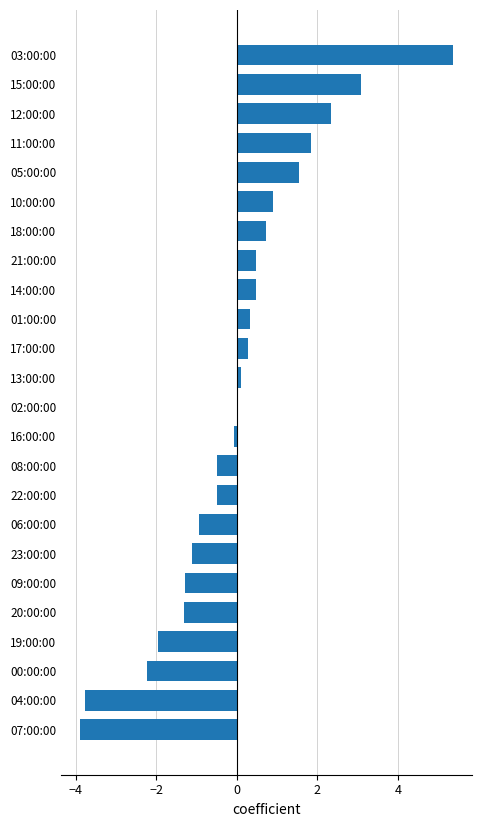

At which category does the chart reach its peak across all series?

03:00:00